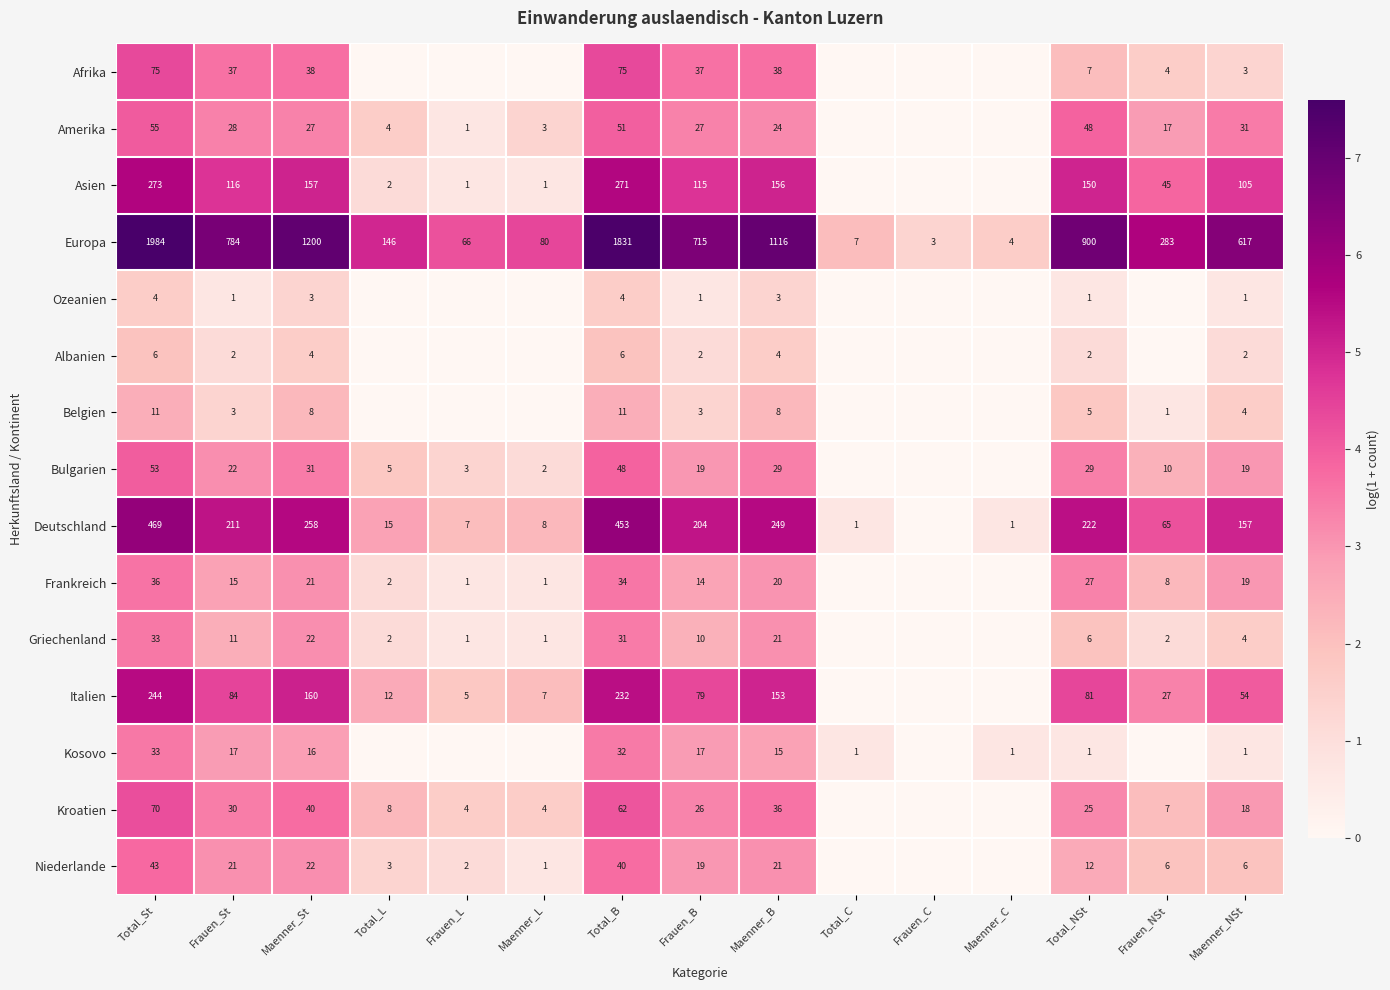

Is the value of Belgien at Maenner_NSt greater than the value of Europa at Frauen_L?

No